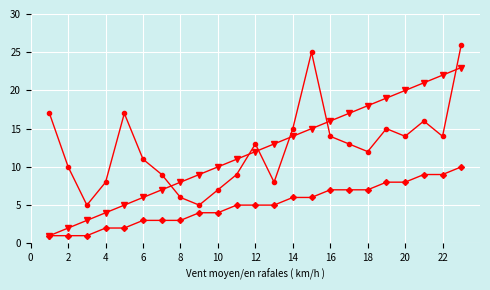

What is the maximum value shown in the chart?

26